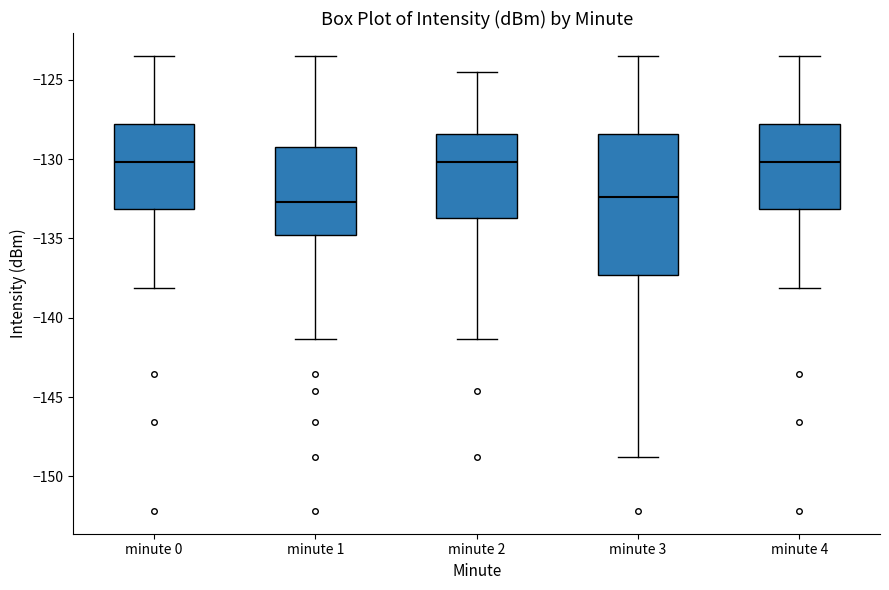

Where does the upper whisker of the box for minute 3 end on the y-axis? The values are not printed on the chart, so give them approximately, as read against the axis.

-123.5